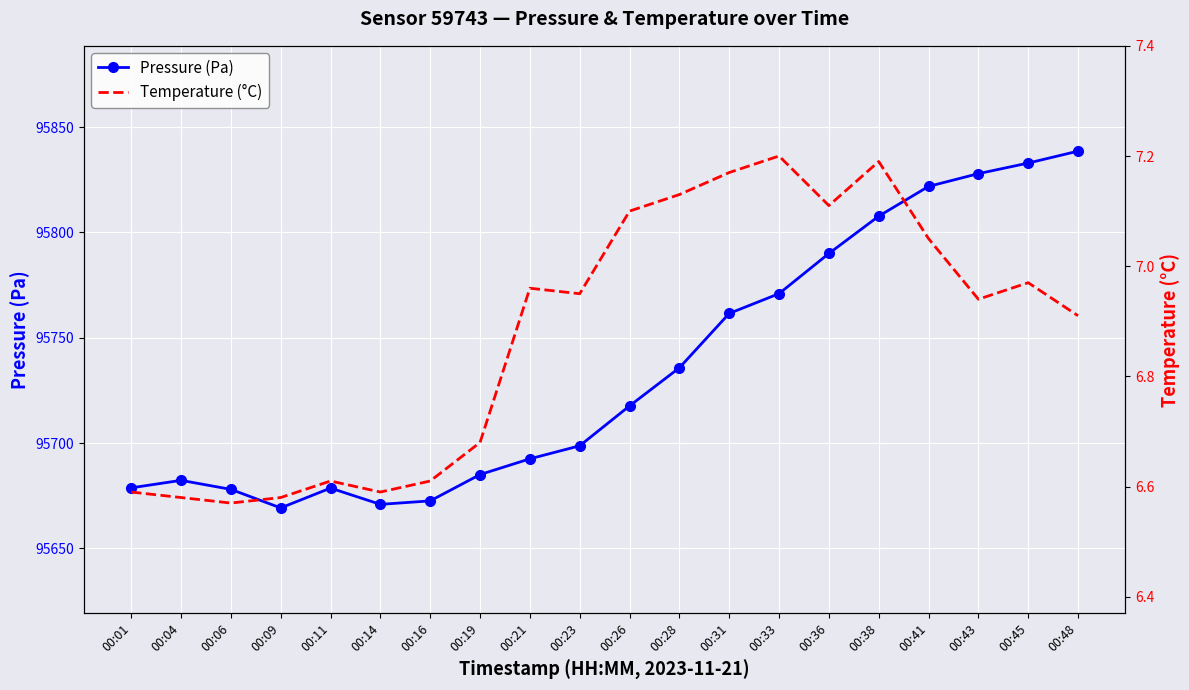

Which category has the lowest value in the Pressure (Pa) series?

00:09